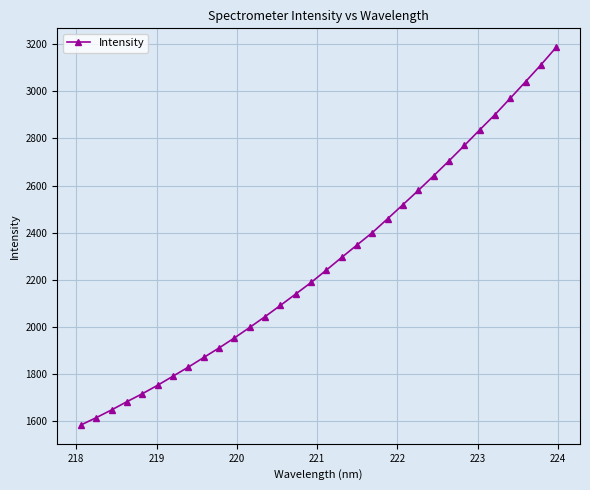

What is the maximum value shown in the chart?

3186.9